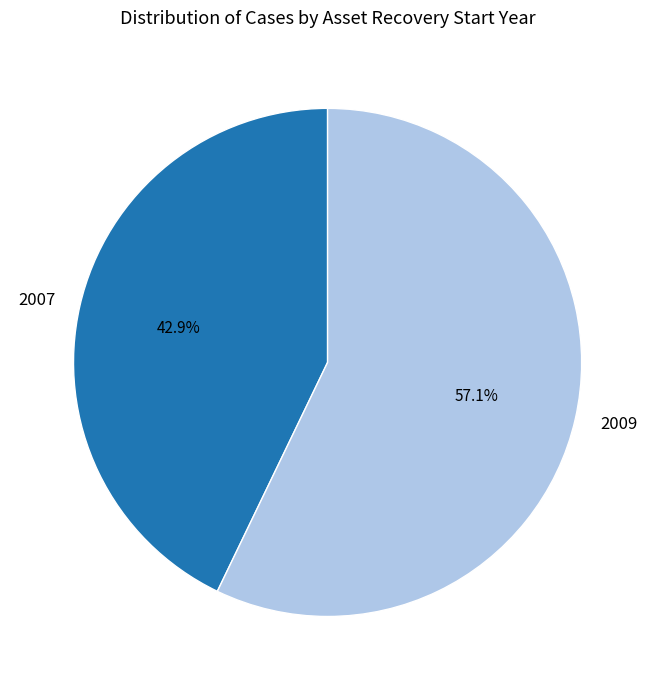

Is the sum of 2007 and 2009 greater than half?

Yes